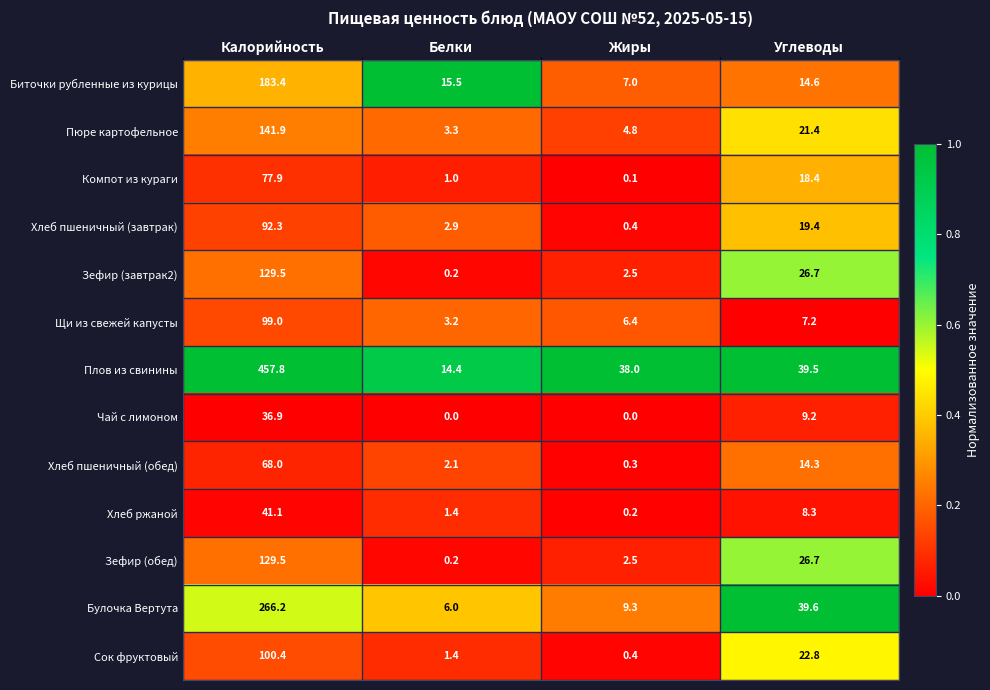

At which category is the sum across all series the highest?

Калорийность